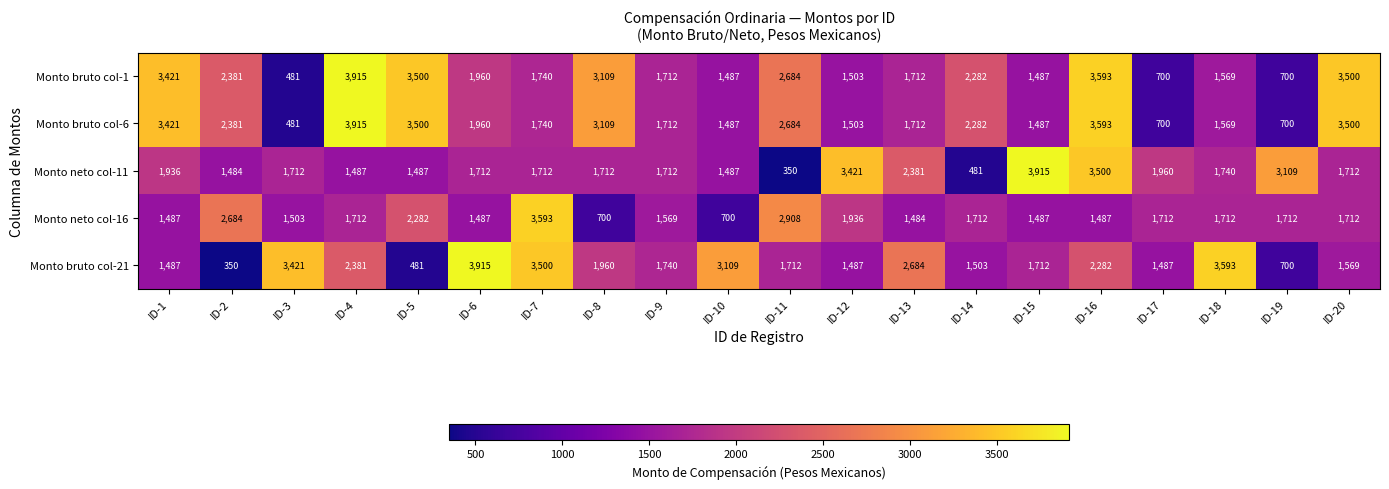

How many values in the Monto bruto col-21 series are below 1740?

10